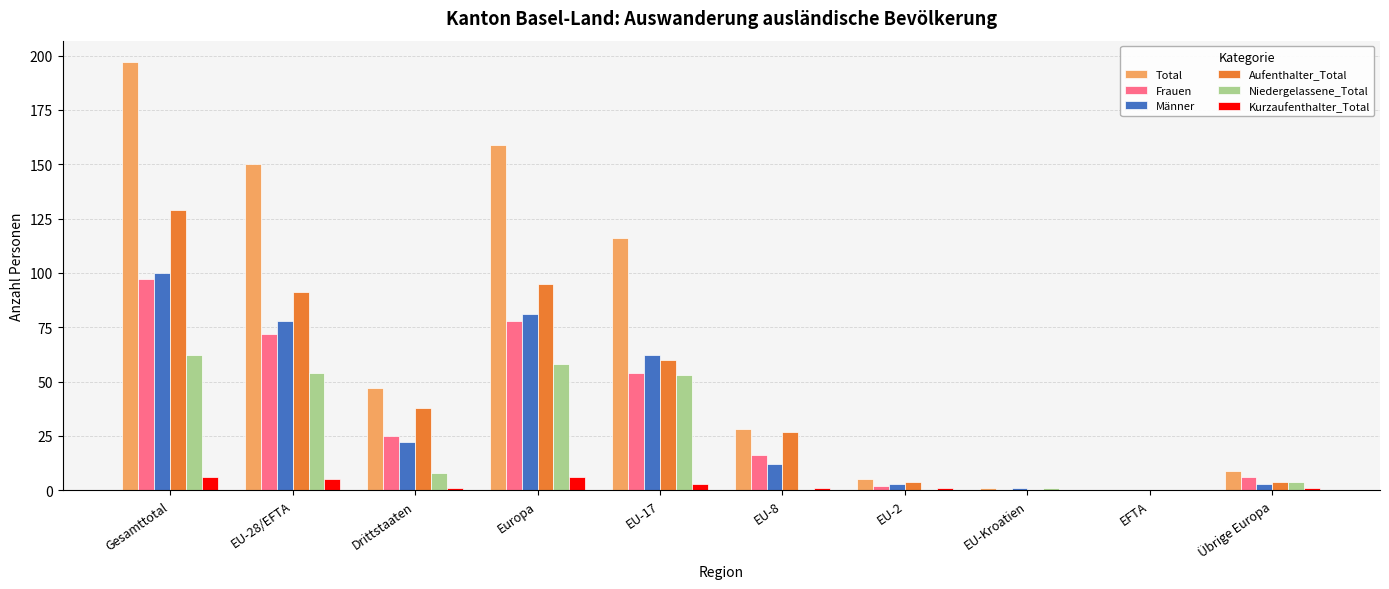

What is the greatest value displayed?

197